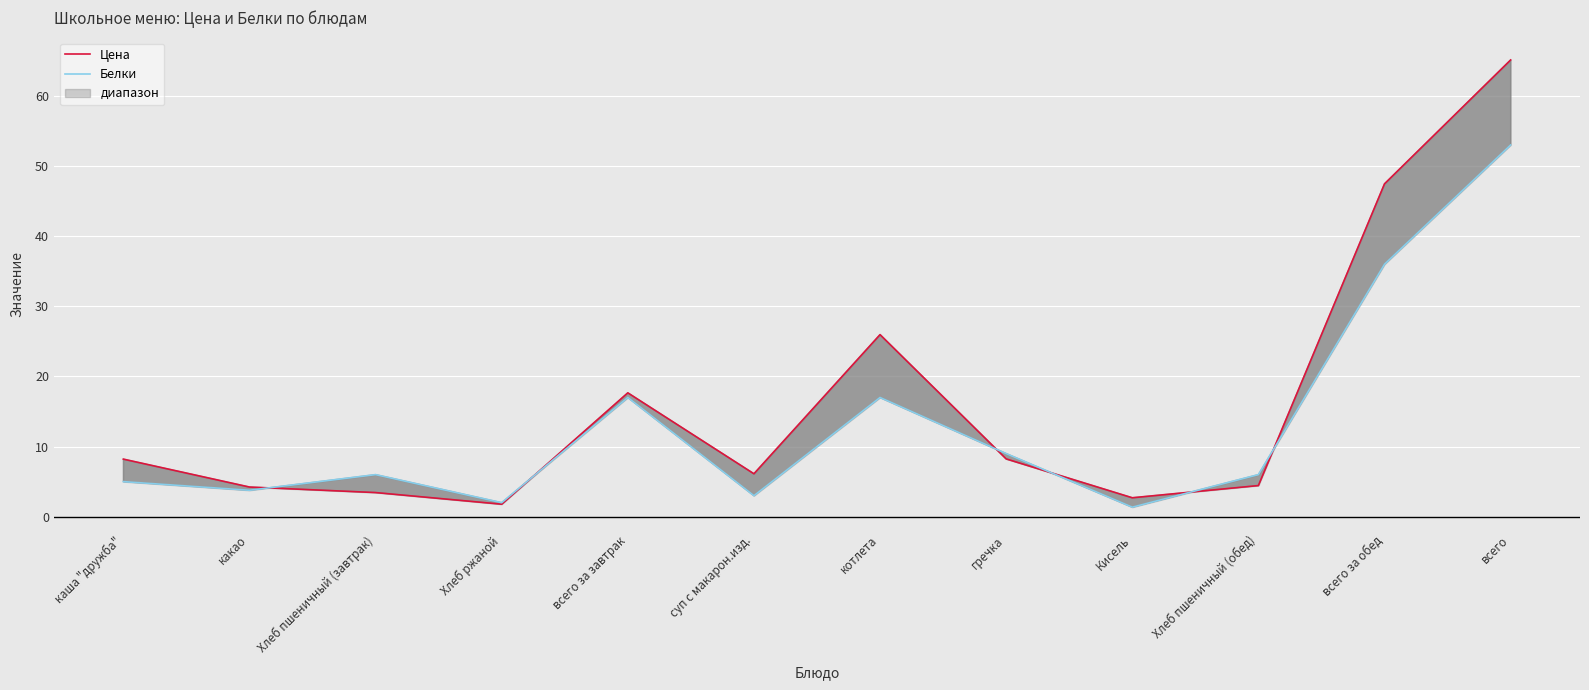

True or false: Цена and Белки cross at least once.

True